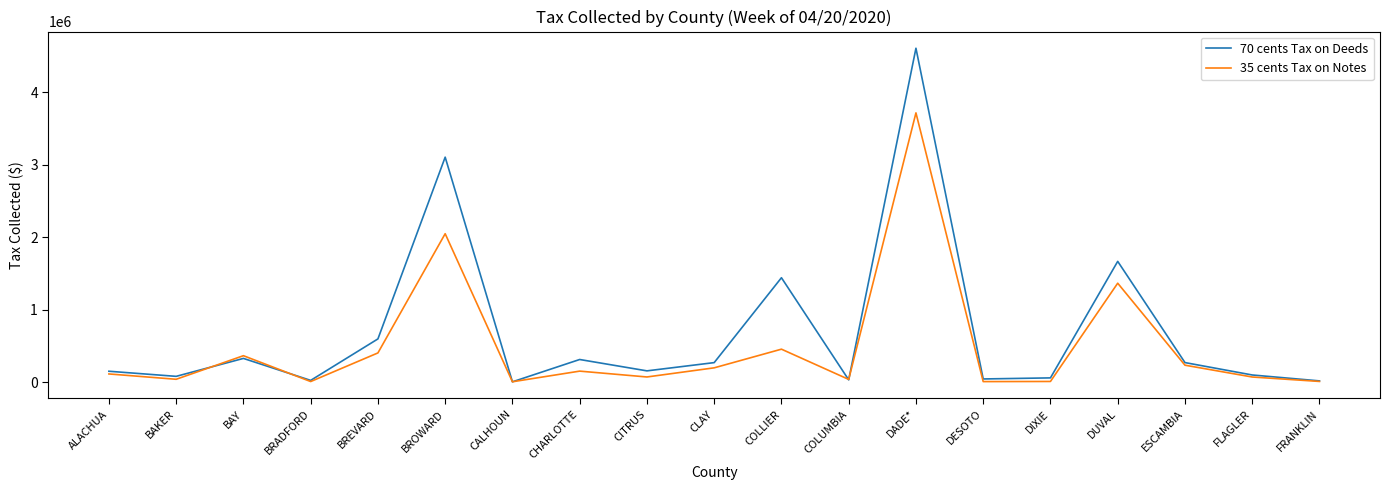

Is it true that 35 cents Tax on Notes equals 42104.9 at CLAY?

False